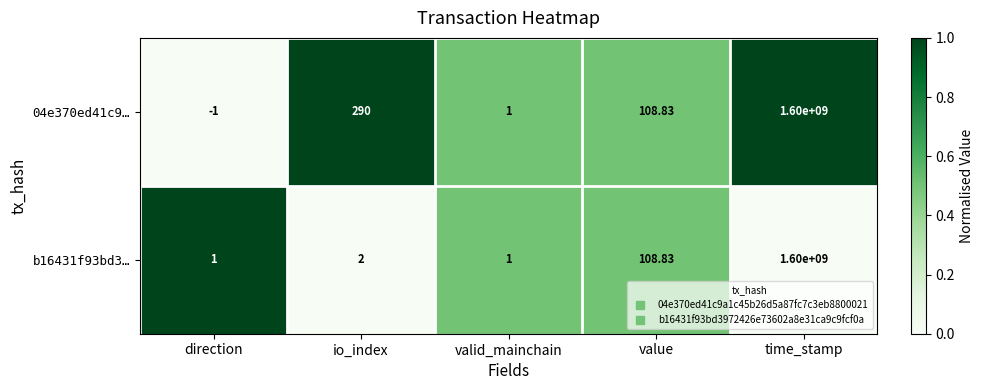

At how many categories does at least one series exceed 0?

5